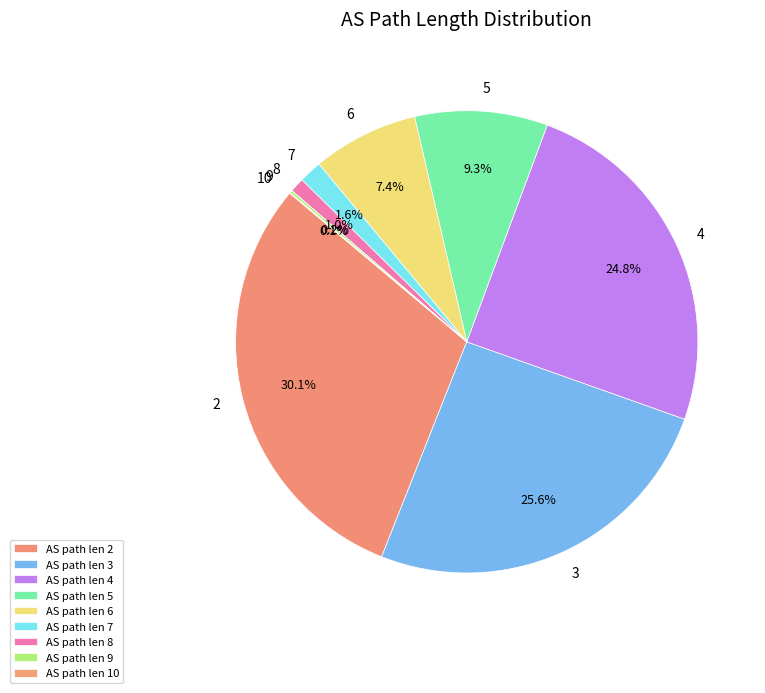

To the nearest percent, what percentage of the pie is 6?

7%